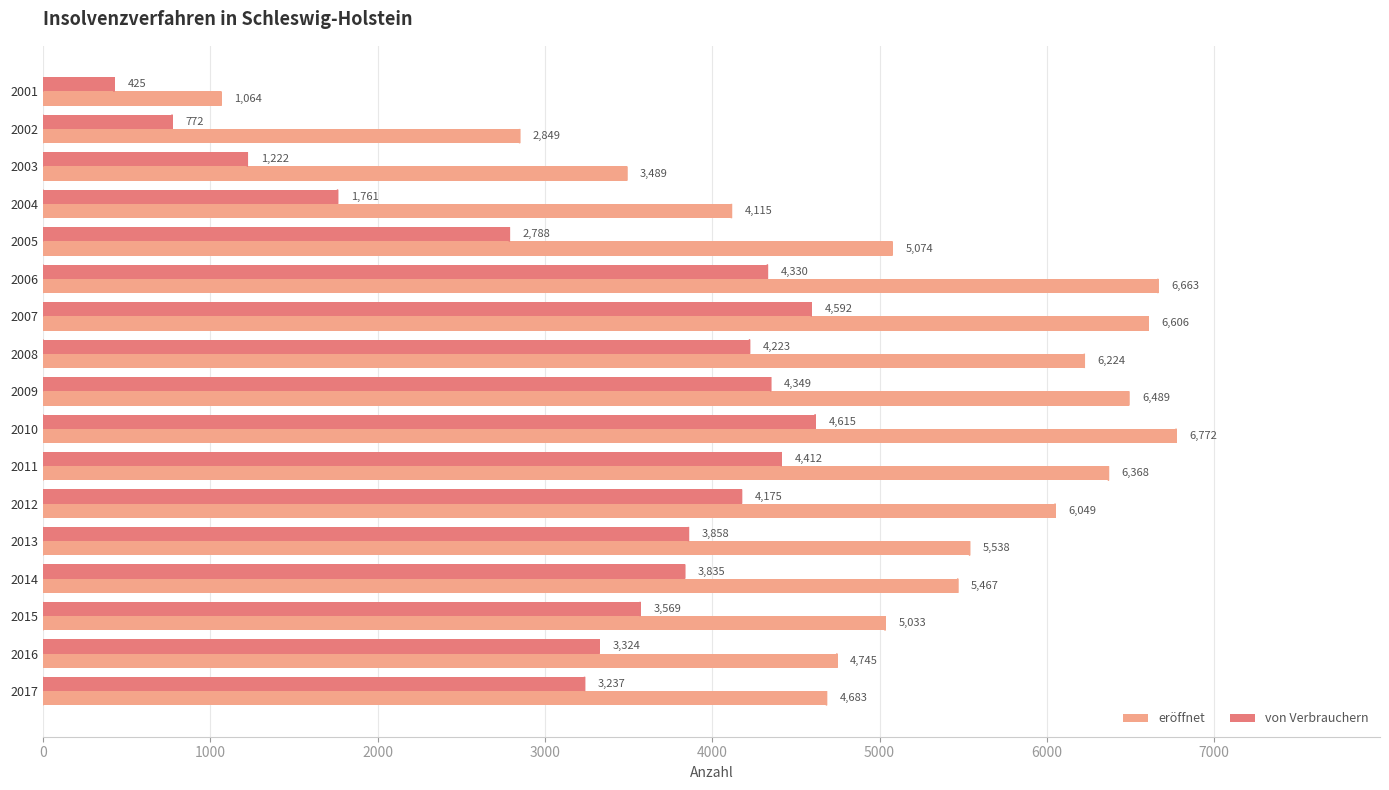

At which category is the sum across all series the highest?

2010